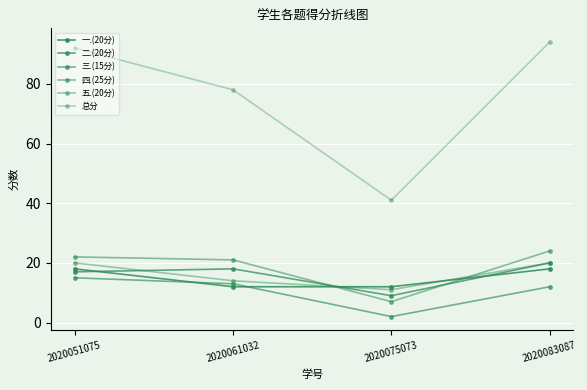

True or false: 二.(20分) and 三.(15分) intersect in this chart.

False